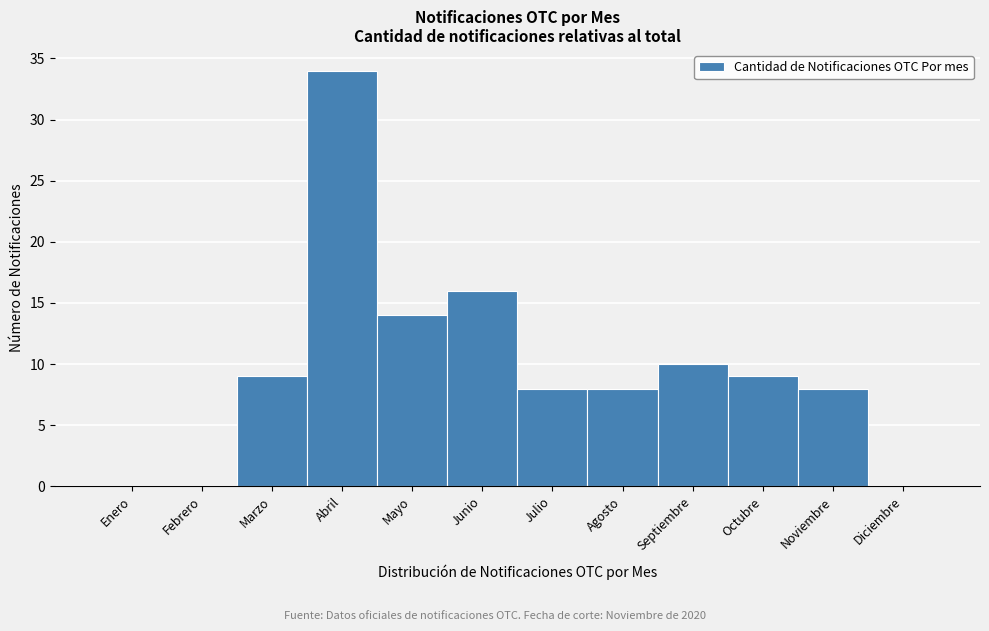

Reading left to right, list all the values displayed in this chart.

Enero=0	Febrero=0	Marzo=9	Abril=34	Mayo=14	Junio=16	Julio=8	Agosto=8	Septiembre=10	Octubre=9	Noviembre=8	Diciembre=0